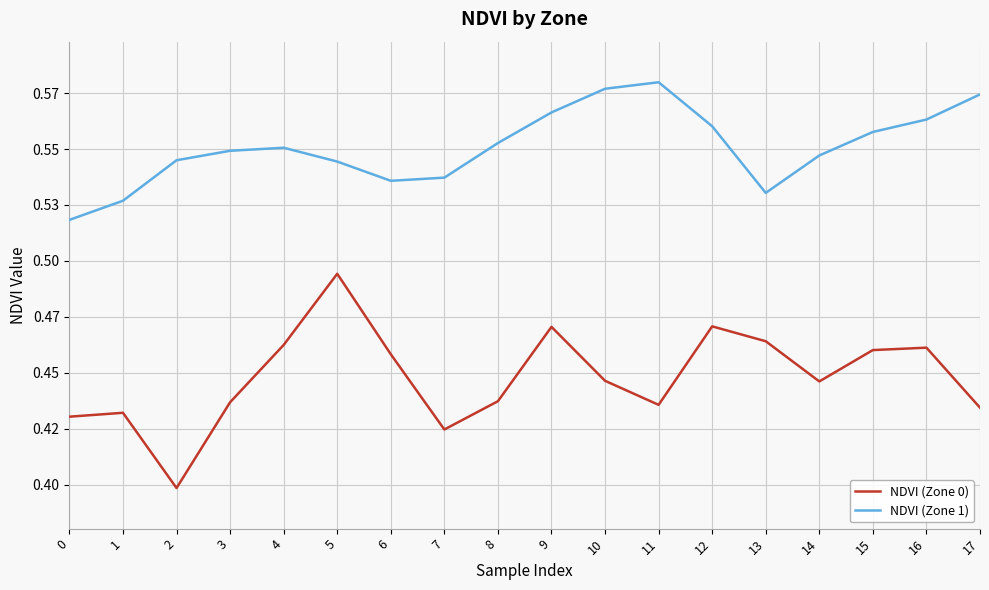

At how many categories does at least one series exceed 0?

18